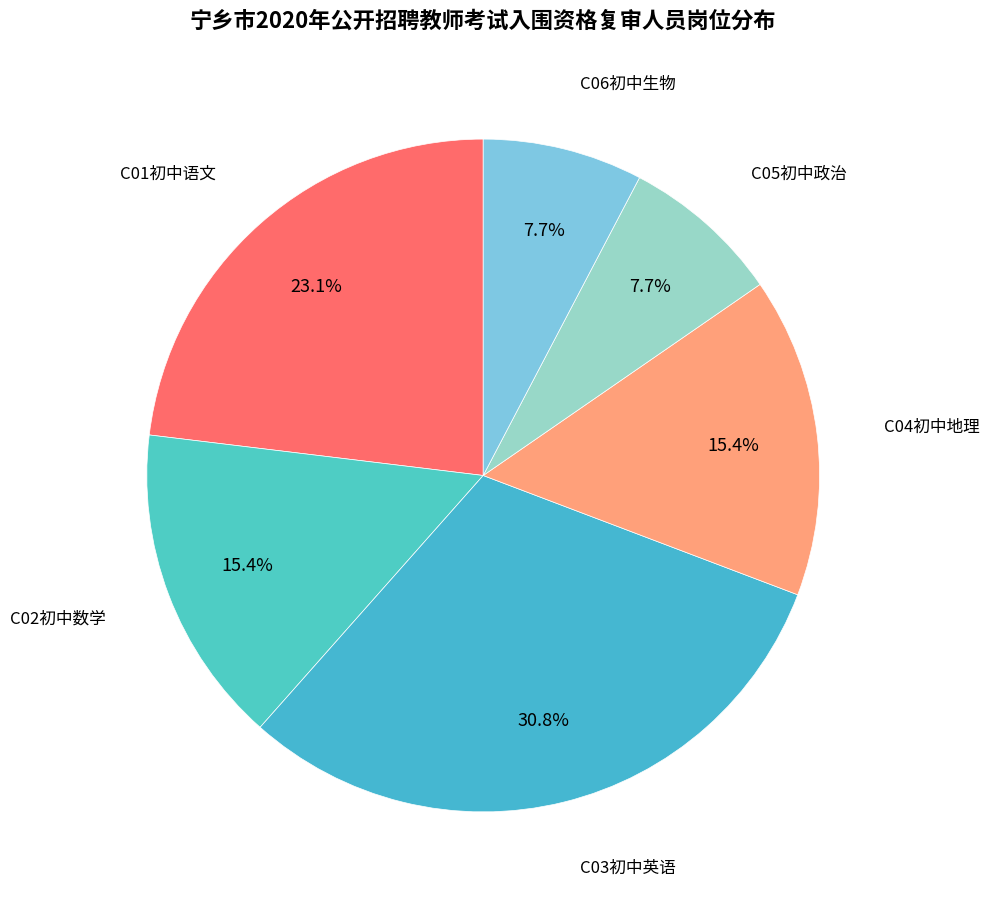

Is there a majority slice in this chart?

No